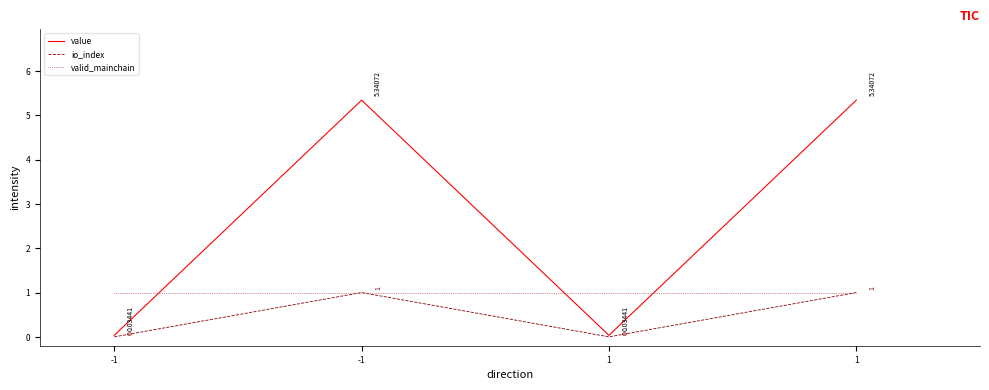

Rank the series by their maximum value, from highest to lowest.

value, io_index, valid_mainchain